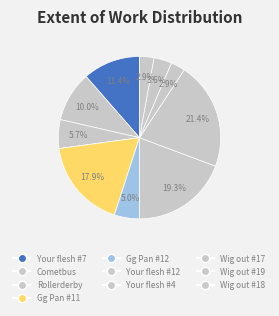

Does any single category account for the majority?

No